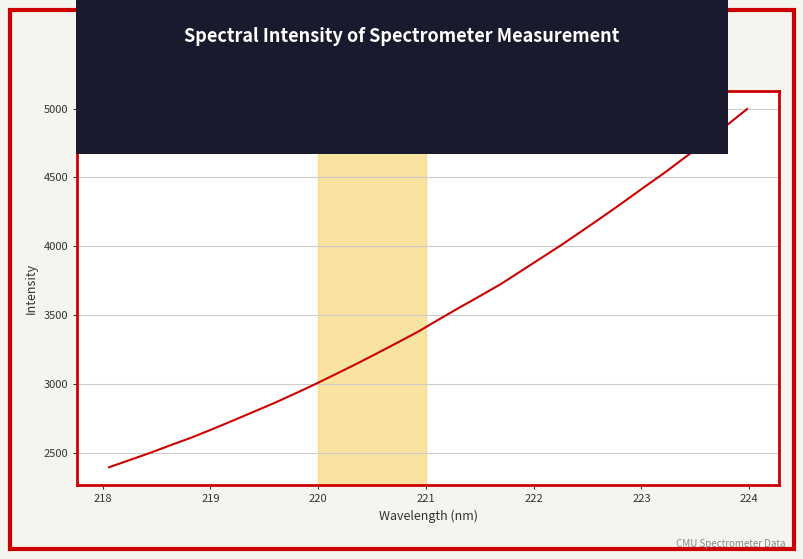

Count the number of data series in this chart.

1